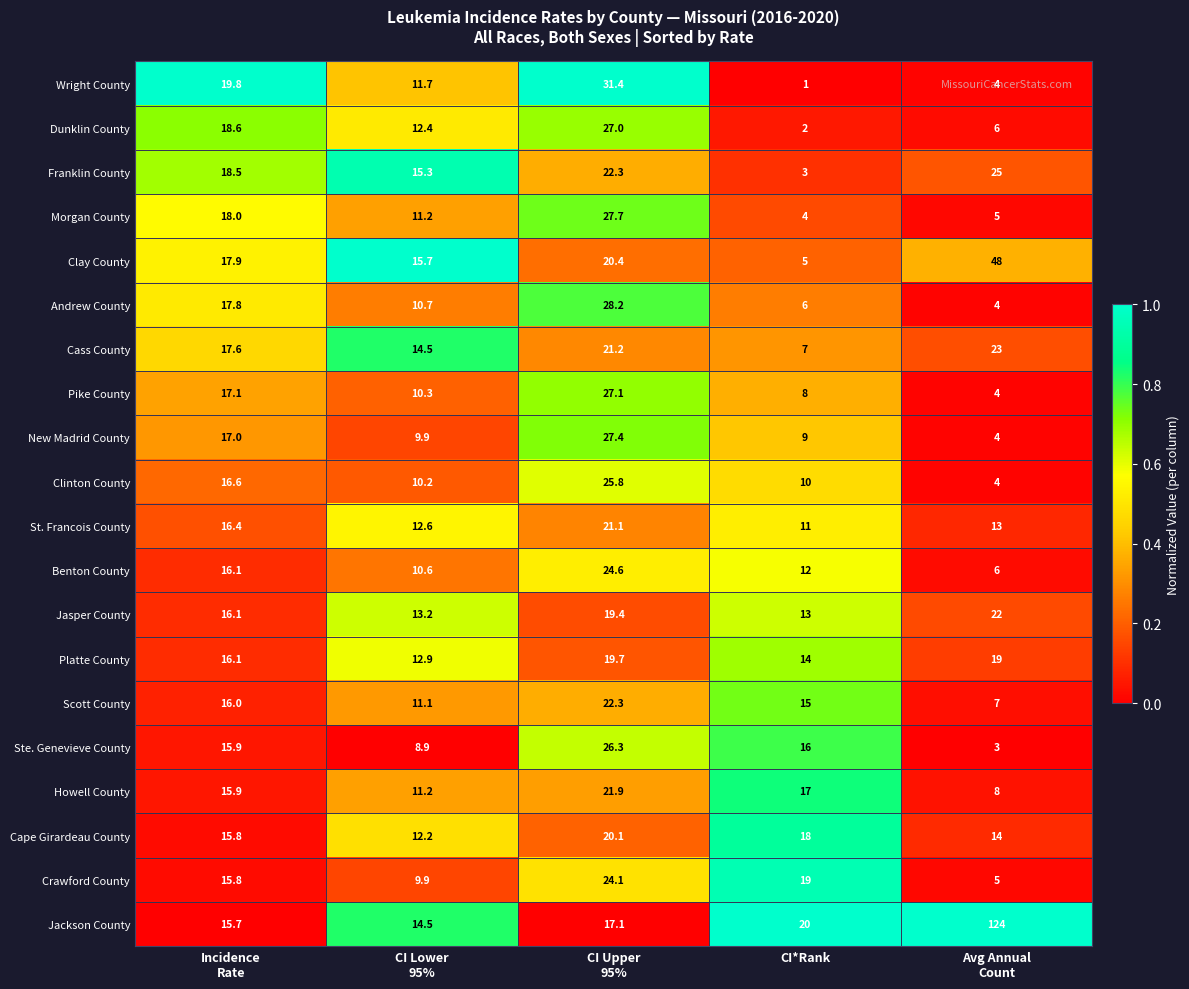

At which category is the sum across all series the highest?

CI Upper
95%